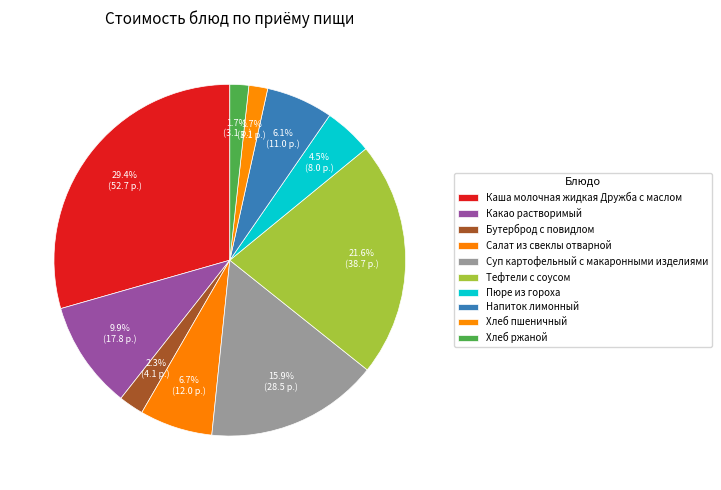

What is the change in value from Бутерброд с повидлом to Салат из свеклы отварной?

+7.9